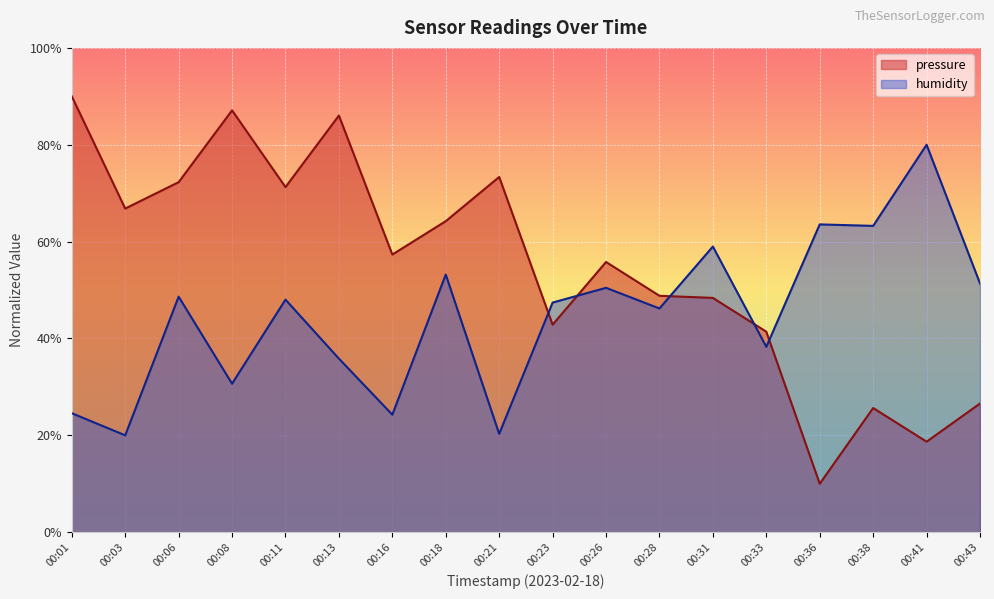

Reading left to right, list all the values displayed in this chart.

pressure: 90.0	66.8	72.3	87.1	71.3	86.0	57.3	64.2	73.3	42.8	55.8	48.8	48.4	41.4	10.0	25.6	18.7	26.6
humidity: 24.6	20.0	48.6	30.7	48.0	35.8	24.3	53.2	20.3	47.4	50.5	46.2	59.0	38.3	63.6	63.2	80.0	51.4